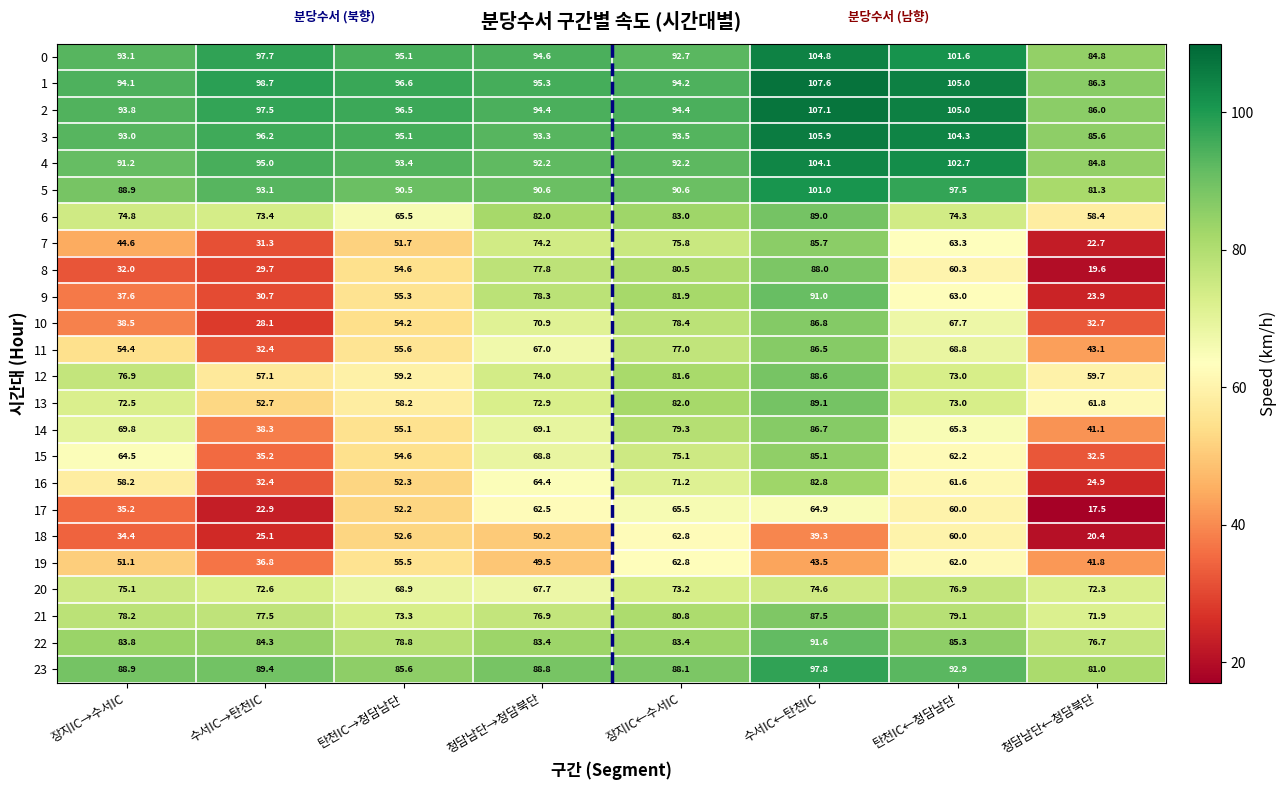

What is the sum of the 14 values at 청담남단←청담북단 and 장지IC→수서IC?

110.9